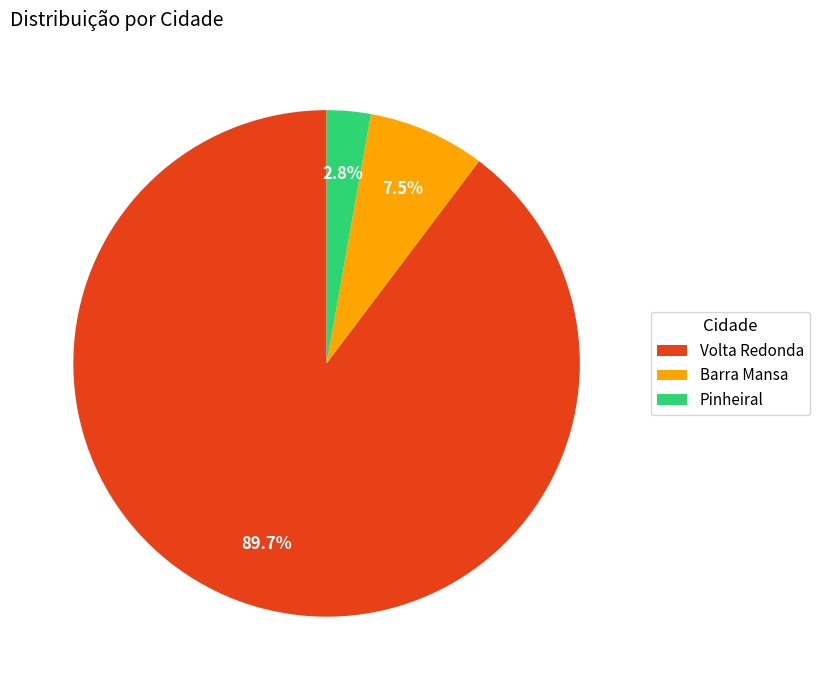

Does Volta Redonda account for over 50% of the chart?

Yes